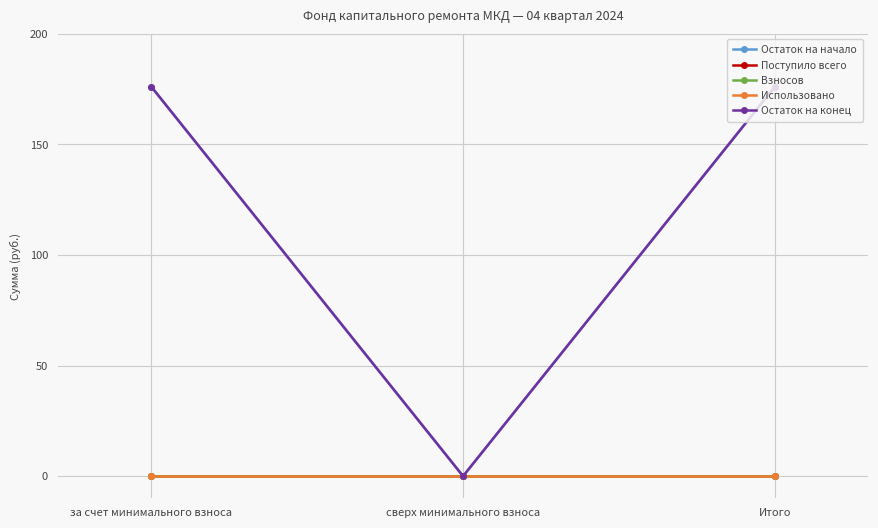

Which has a higher value, сверх минимального взноса or Итого?

Итого